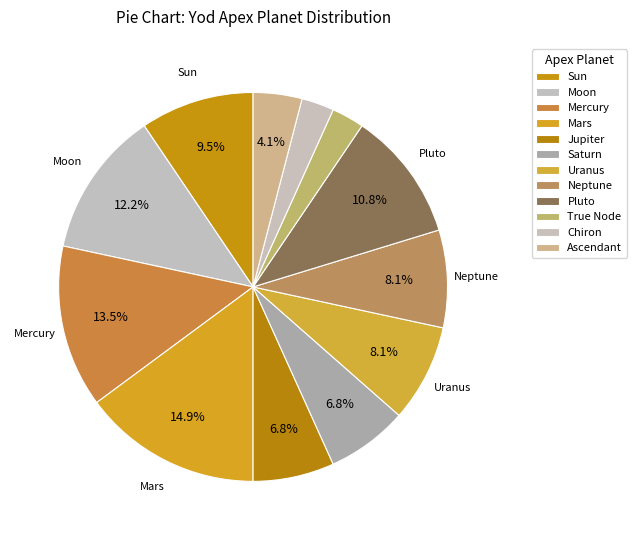

Which slice is the largest?

Mars